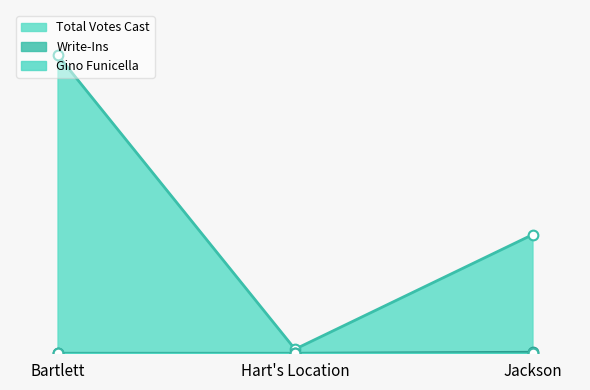

What is the difference between the second highest and minimum values in the Total Votes Cast series?

112